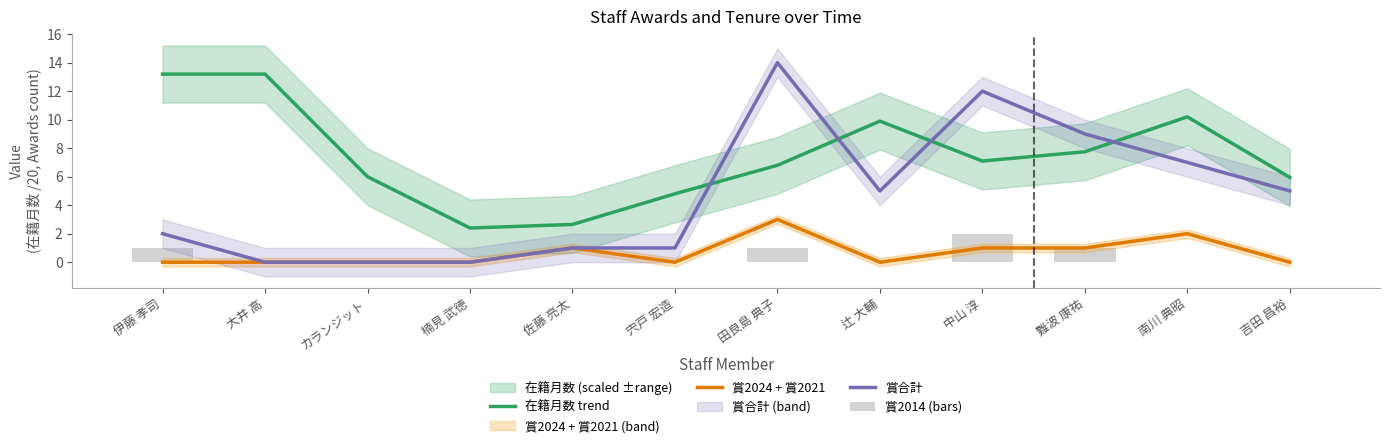

Where is 賞合計 nearest to the value 7?

南川 典昭